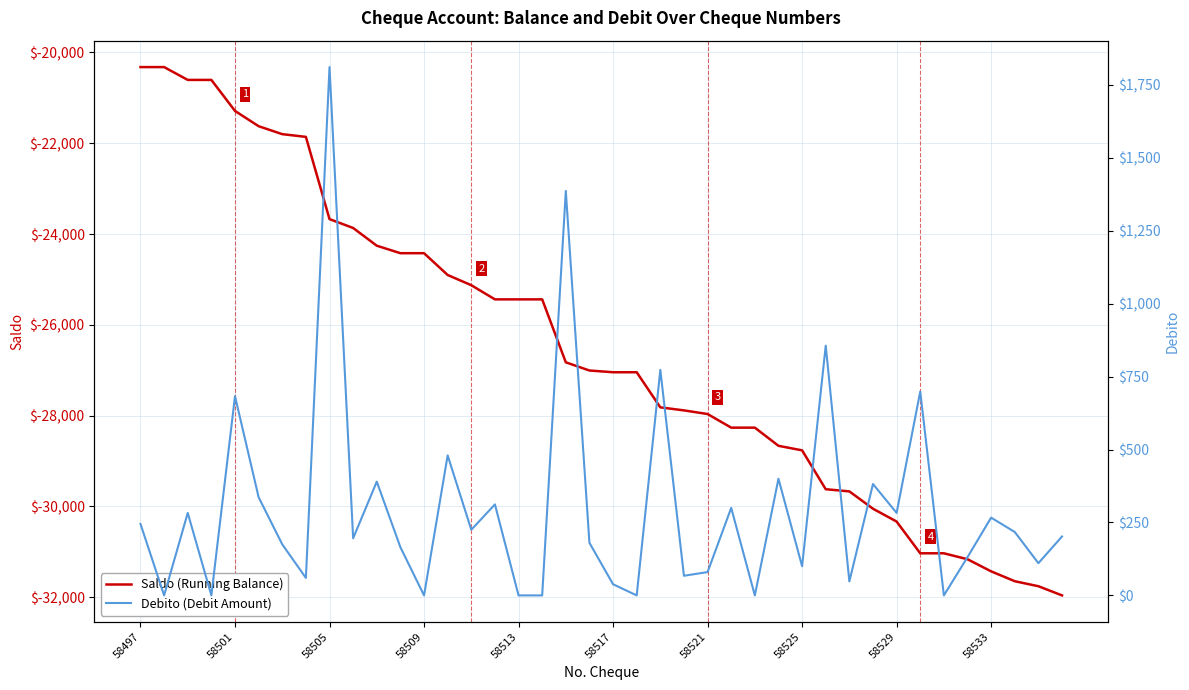

At how many categories does at least one series exceed -18204?

40